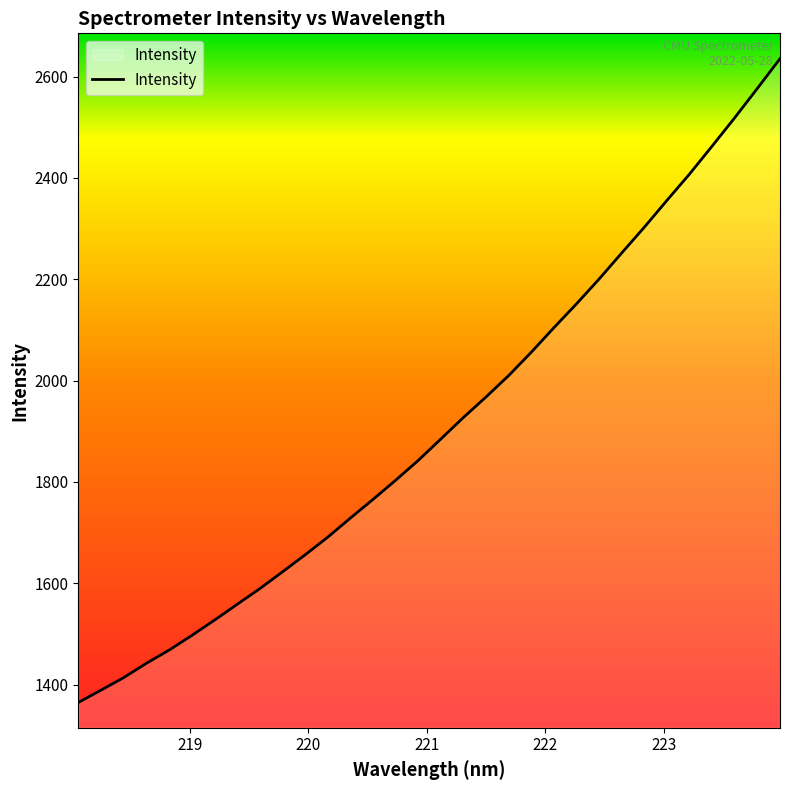

What is the smallest value displayed?

1364.8